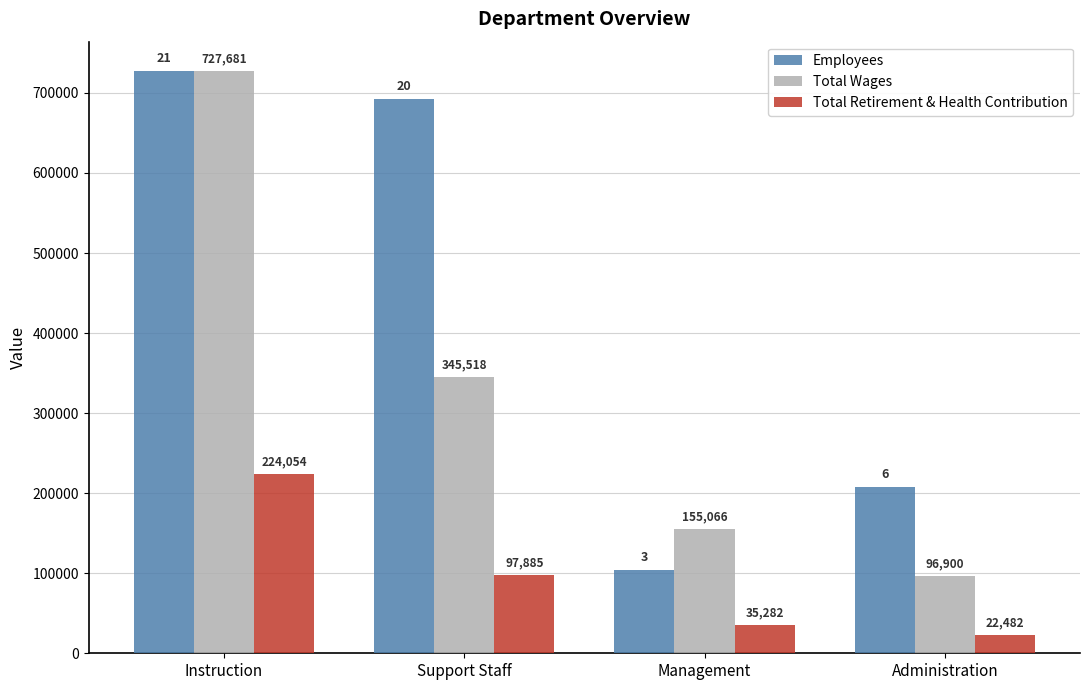

What is the difference between the highest and lowest values at Instruction?

503627.0